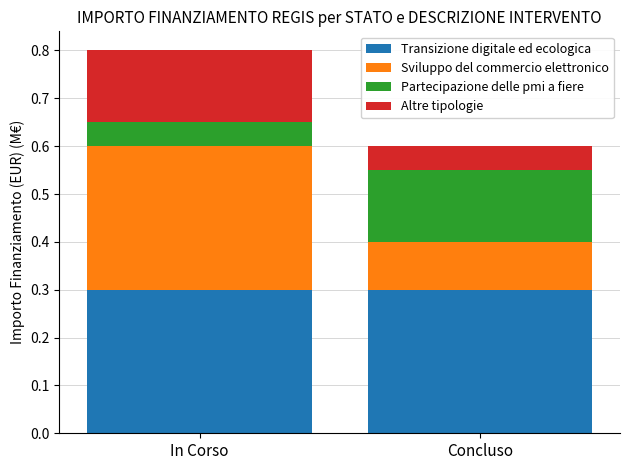

What is the average value of the Transizione digitale ed ecologica series?

0.3